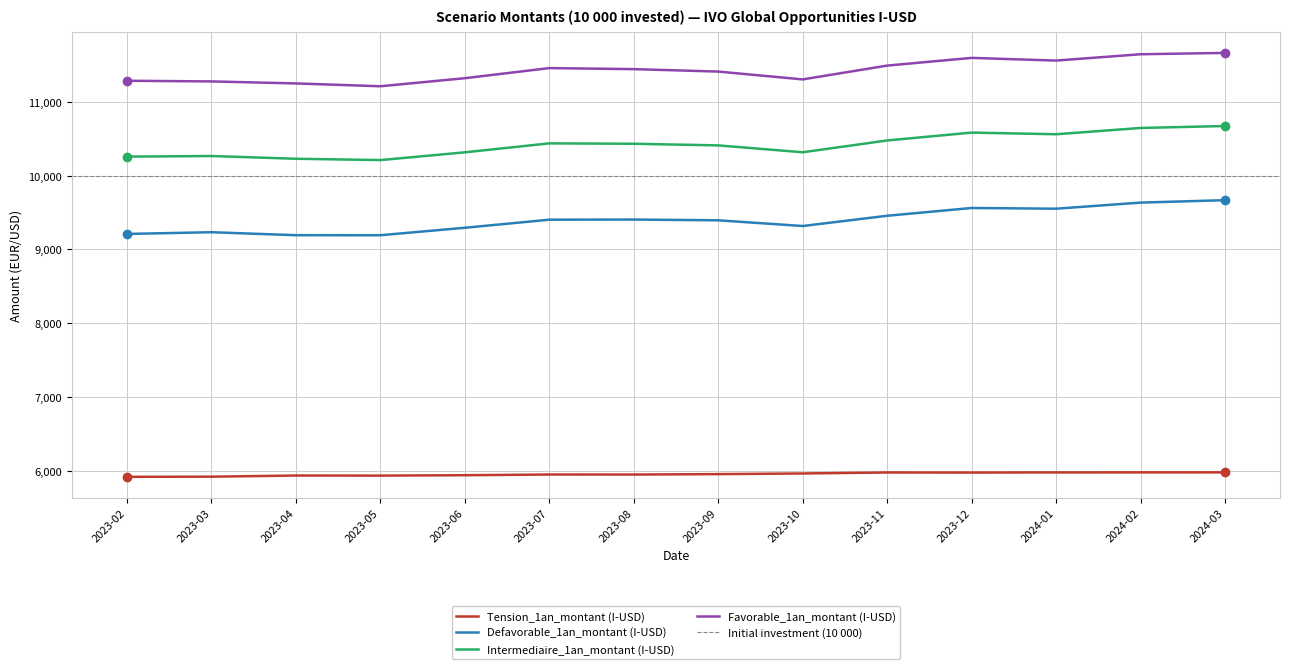

Is the value of Tension_1an_montant (I-USD) at 2023-08 greater than the value of Intermediaire_1an_montant (I-USD) at 2023-05?

No